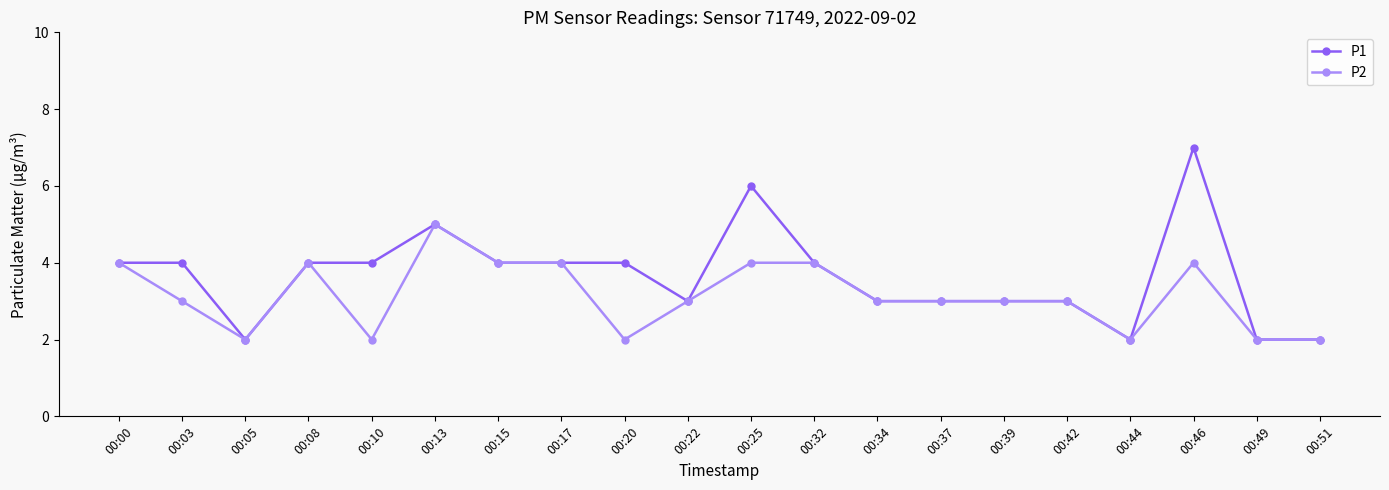

True or false: P2 has more than 0 interior local peaks.

True